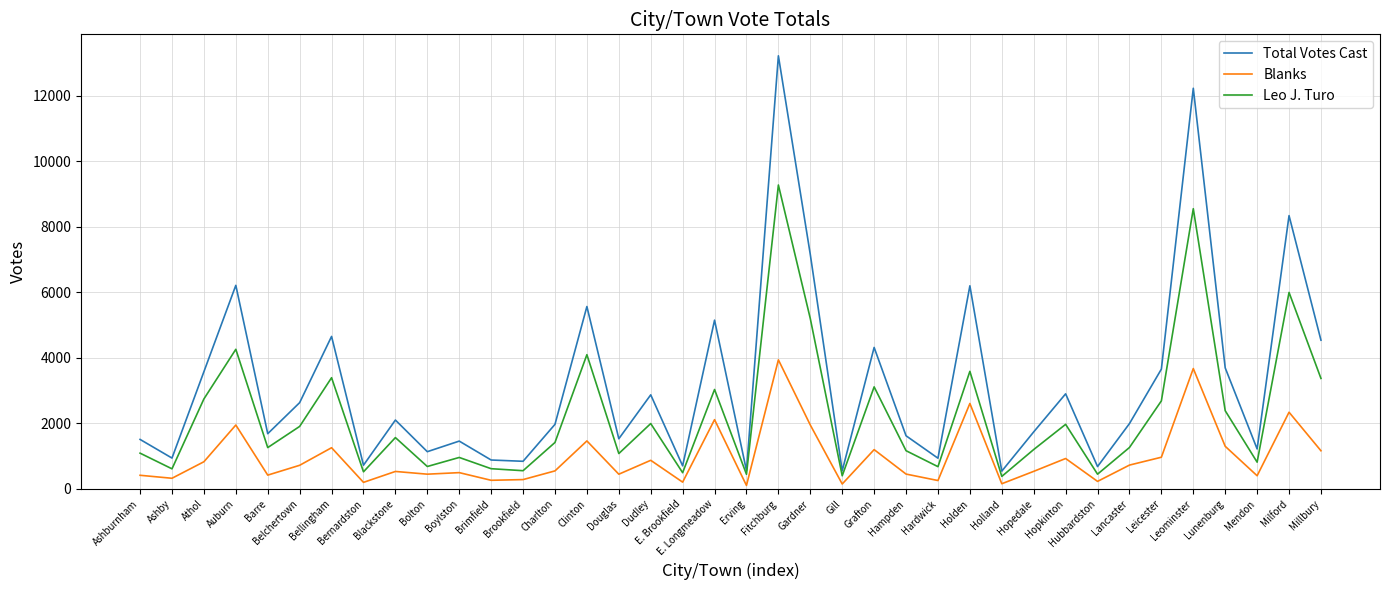

At which label does Total Votes Cast reach its peak?

Fitchburg